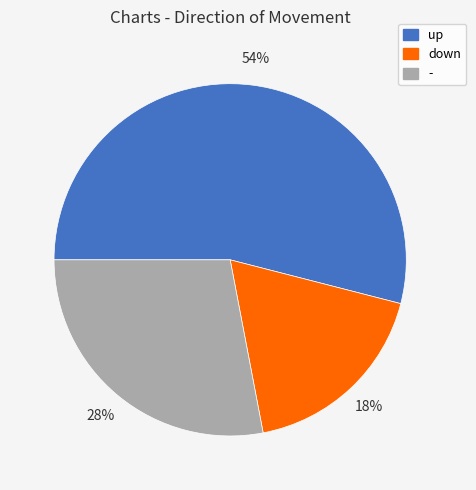

What is the ratio of the value at up to the value at down?

3.0